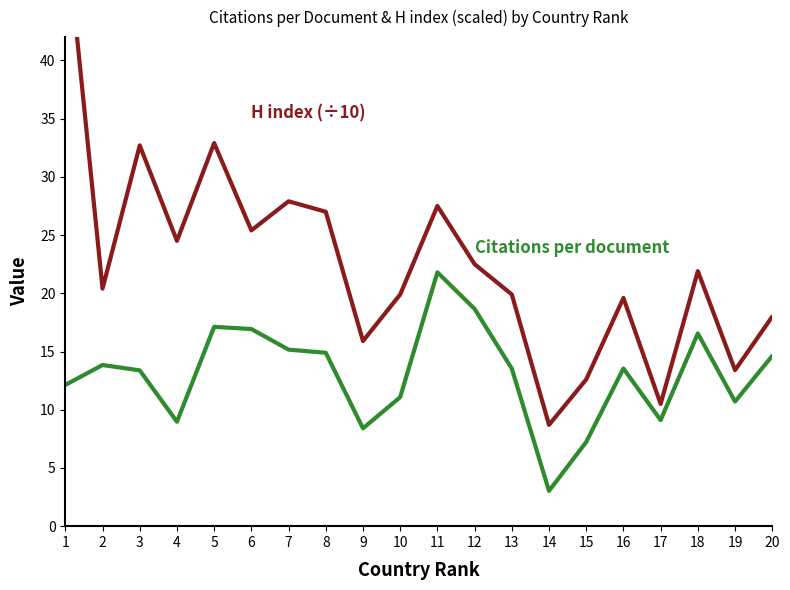

Reading right to left, extract all data points from this chart.

Citations per document: 14.6	10.7	16.6	9.1	13.5	7.2	3.0	13.5	18.7	21.8	11.1	8.4	14.9	15.2	16.9	17.1	9.0	13.4	13.8	12.1
H index (÷10): 18.0	13.4	21.9	10.5	19.6	12.6	8.7	19.9	22.5	27.5	19.9	15.9	27.0	27.9	25.4	32.9	24.5	32.7	20.4	51.9